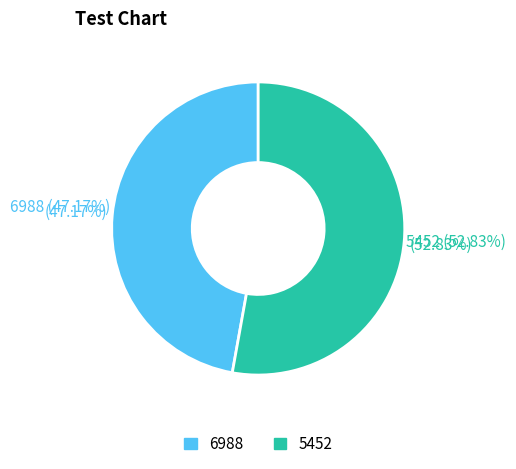

Do 6988 and 5452 together represent more than half of the pie?

Yes